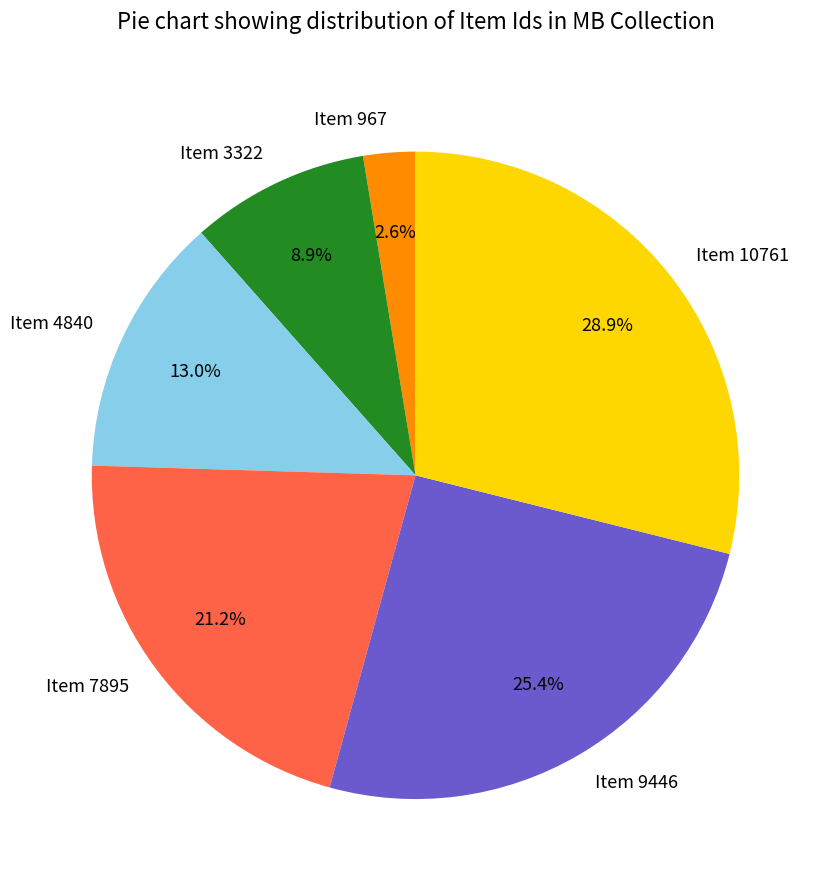

How many segments does this pie chart have?

6